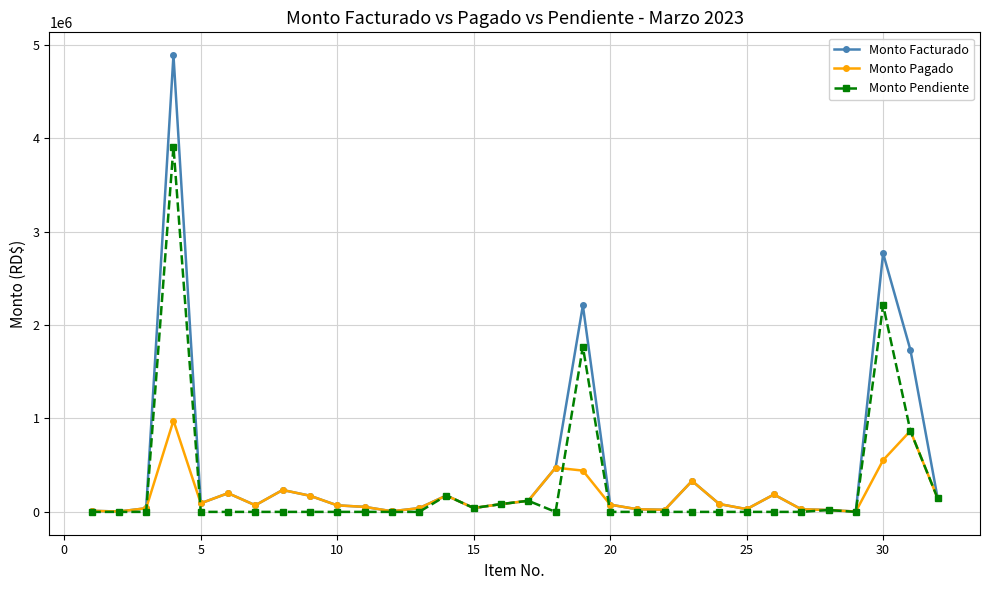

What is the maximum value shown in the chart?

4890282.3